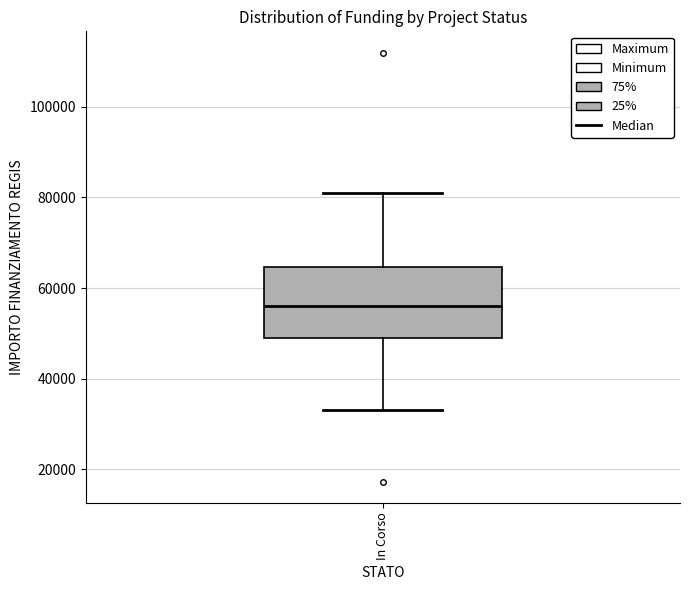

Where is the lower edge of the box for In Corso on the y-axis? The values are not printed on the chart, so give them approximately, as read against the axis.

50000